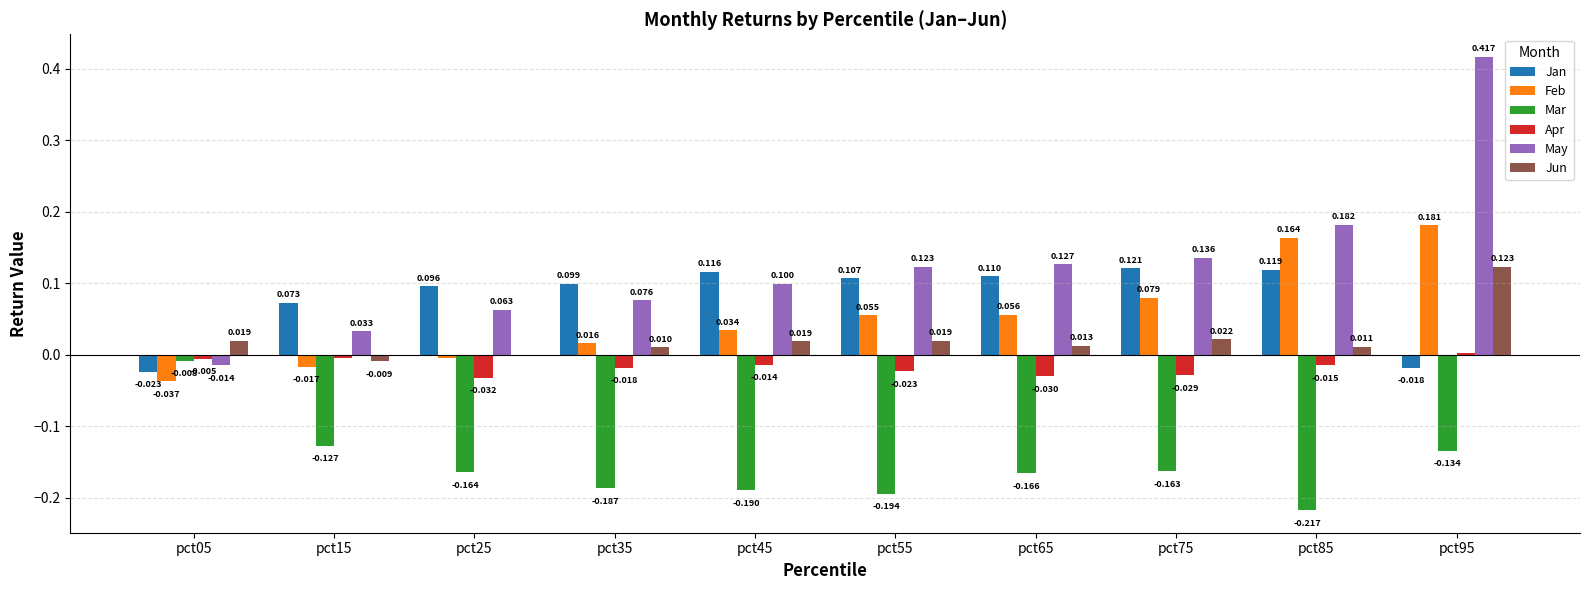

Between pct45 and pct55, which series saw the biggest shift?

May